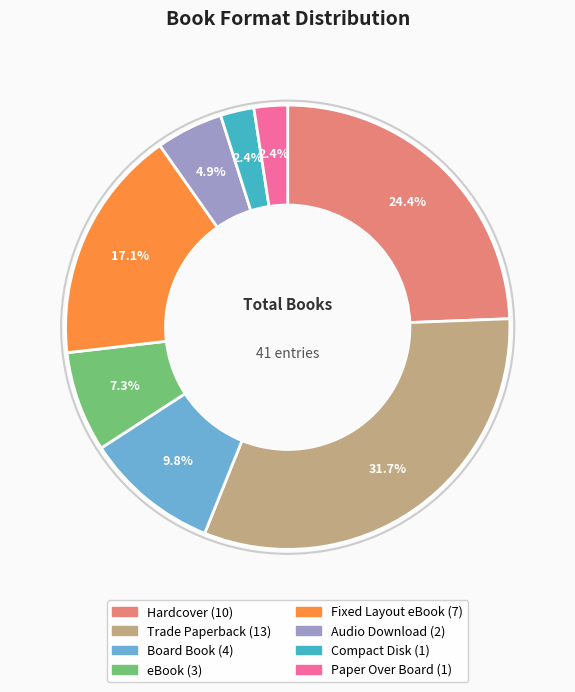

How many slices are in this pie chart?

8